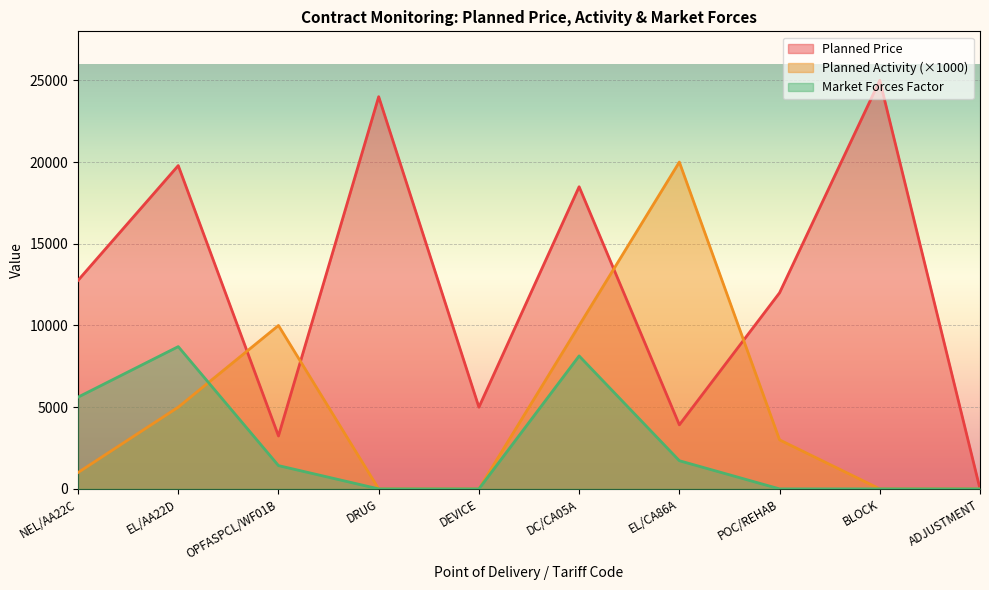

Where is CONTRACT_MONITORING_PLANNED_MARKET_FORCES_FACTOR nearest to the value 4353?

NEL/AA22C